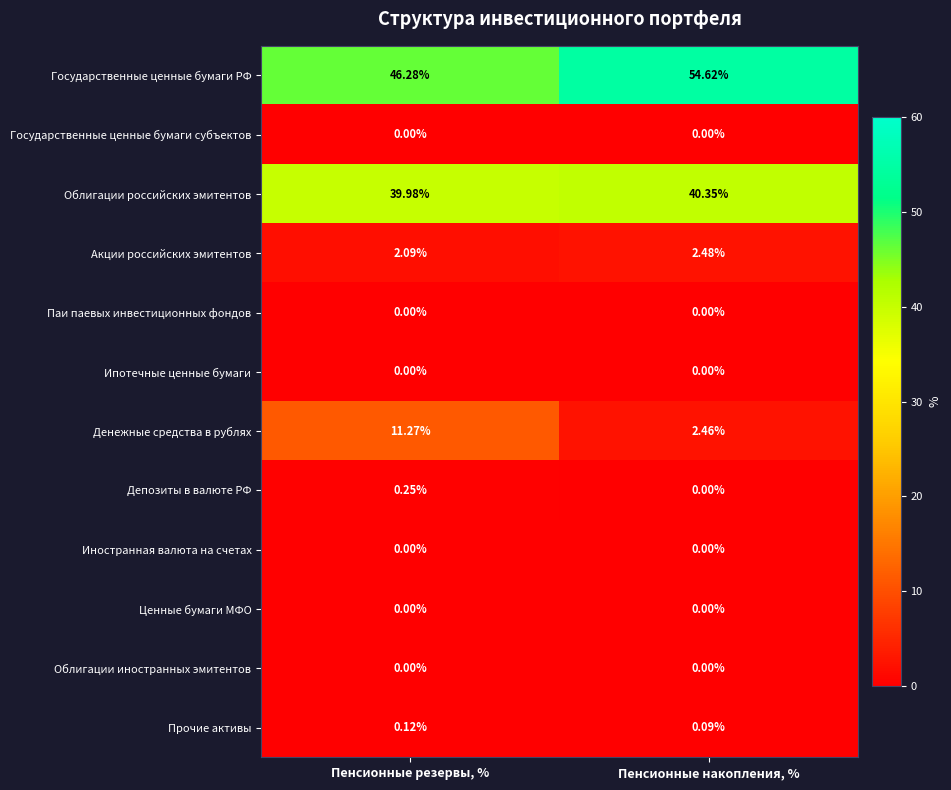

What is the total value across all series at Пенсионные накопления, %?

100.0